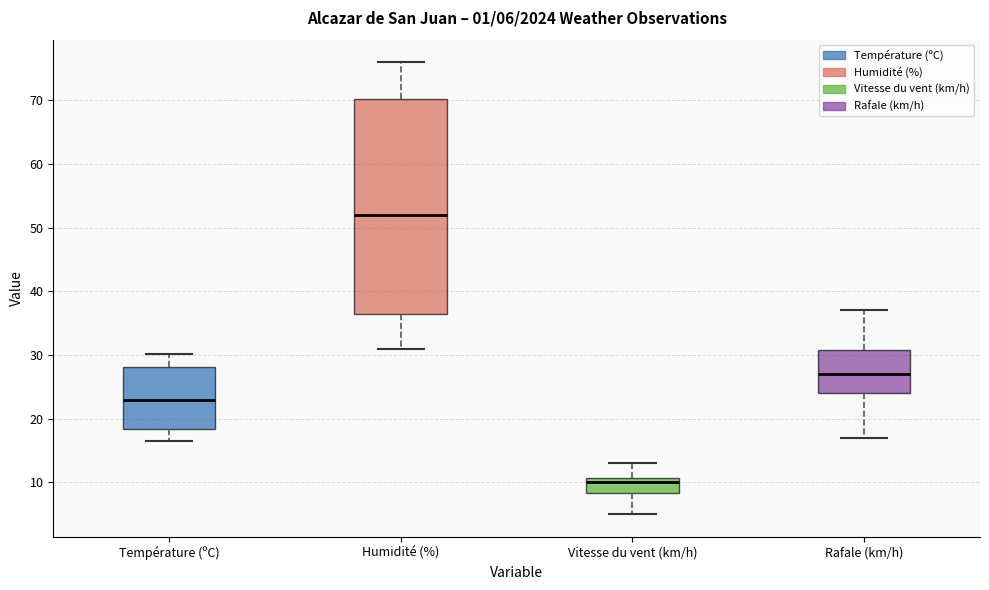

Which box has the lowest median line?

Vitesse du vent (km/h)